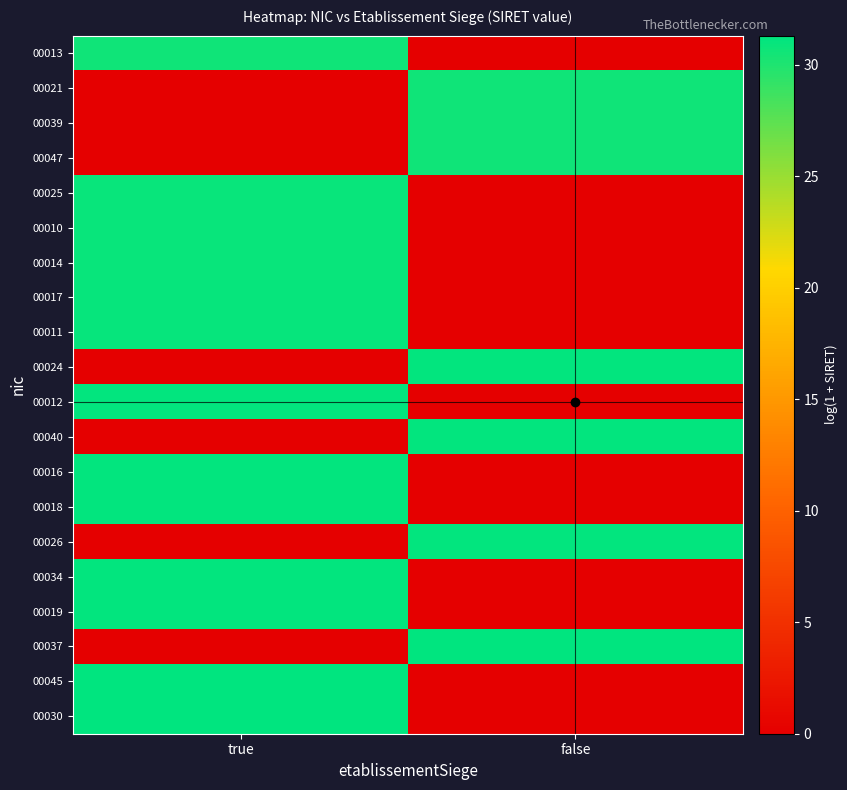

Which has a higher value, false or true?

true